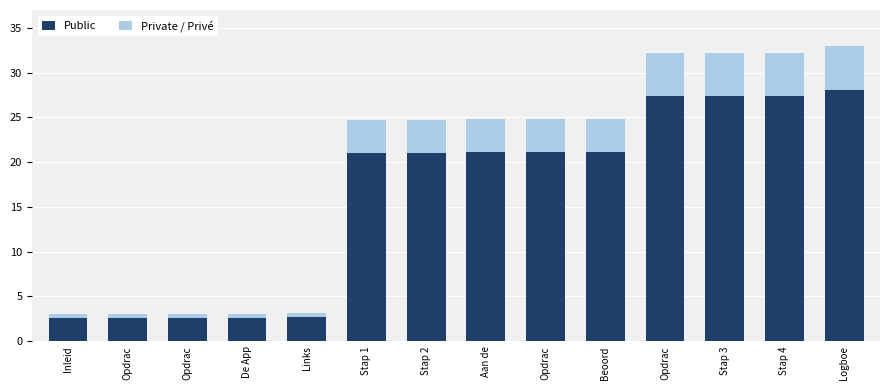

What is the value of the Public bar at the 2nd from the left?

2.6